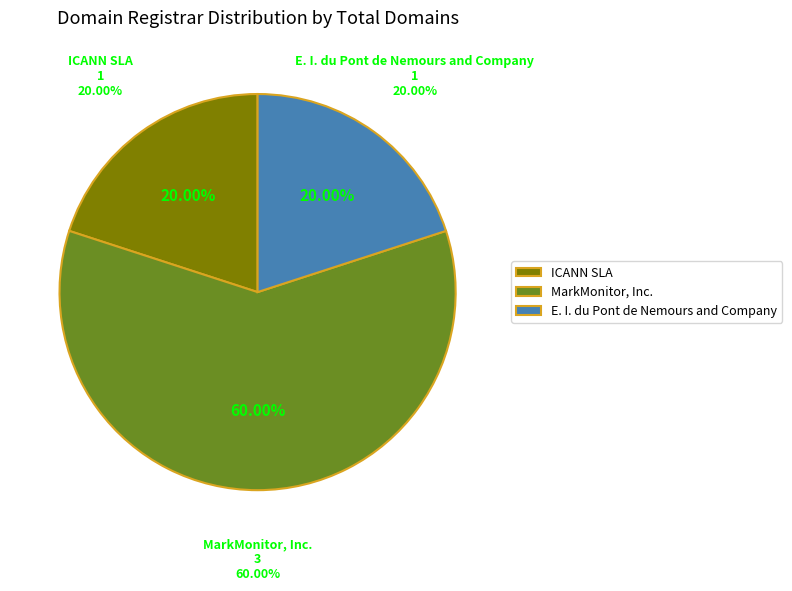

Is it true that E. I. du Pont de Nemours and Company is 13% of the pie?

False